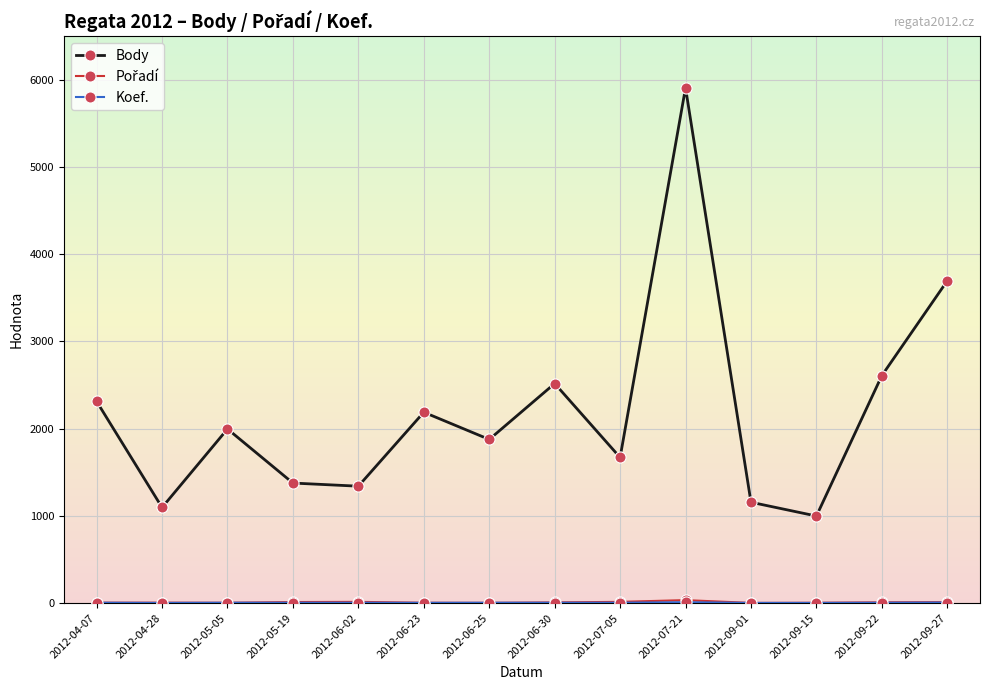

What is the label of the 11th point from the right?

2012-05-19